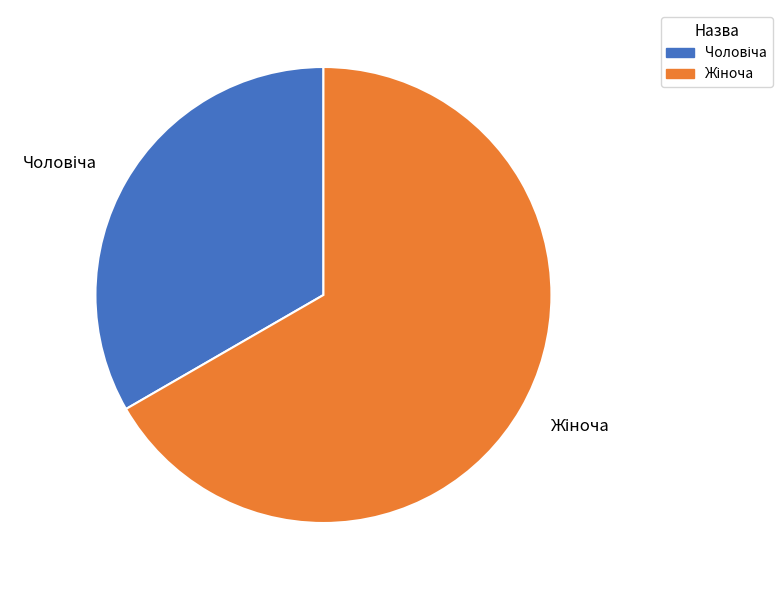

Is there a majority slice in this chart?

Yes